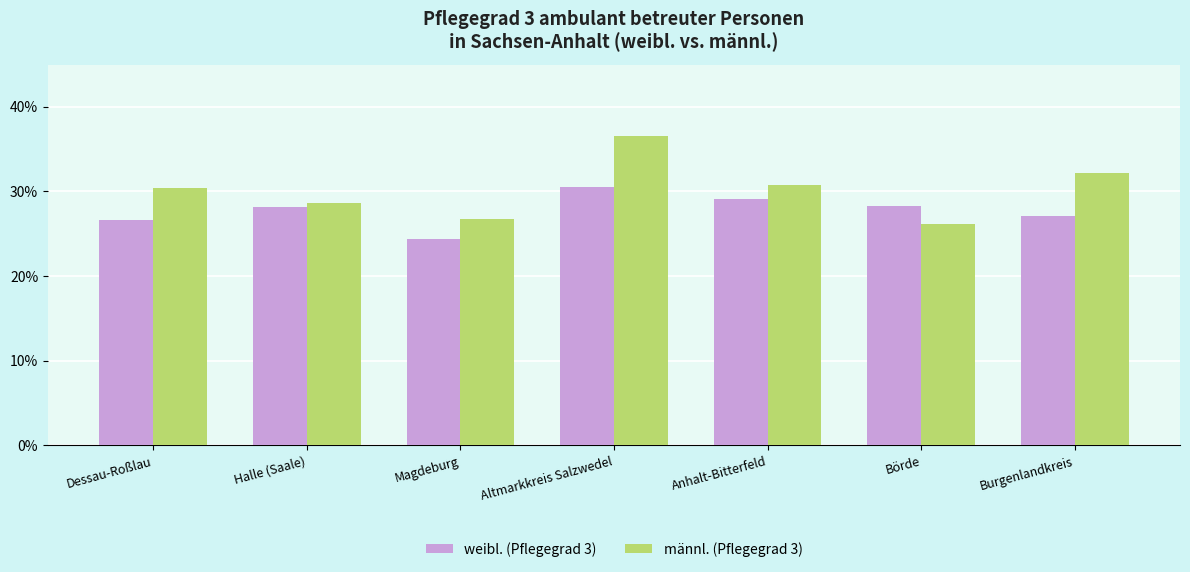

At which label does weibl. (Pflegegrad 3) reach its peak?

Altmarkkreis Salzwedel